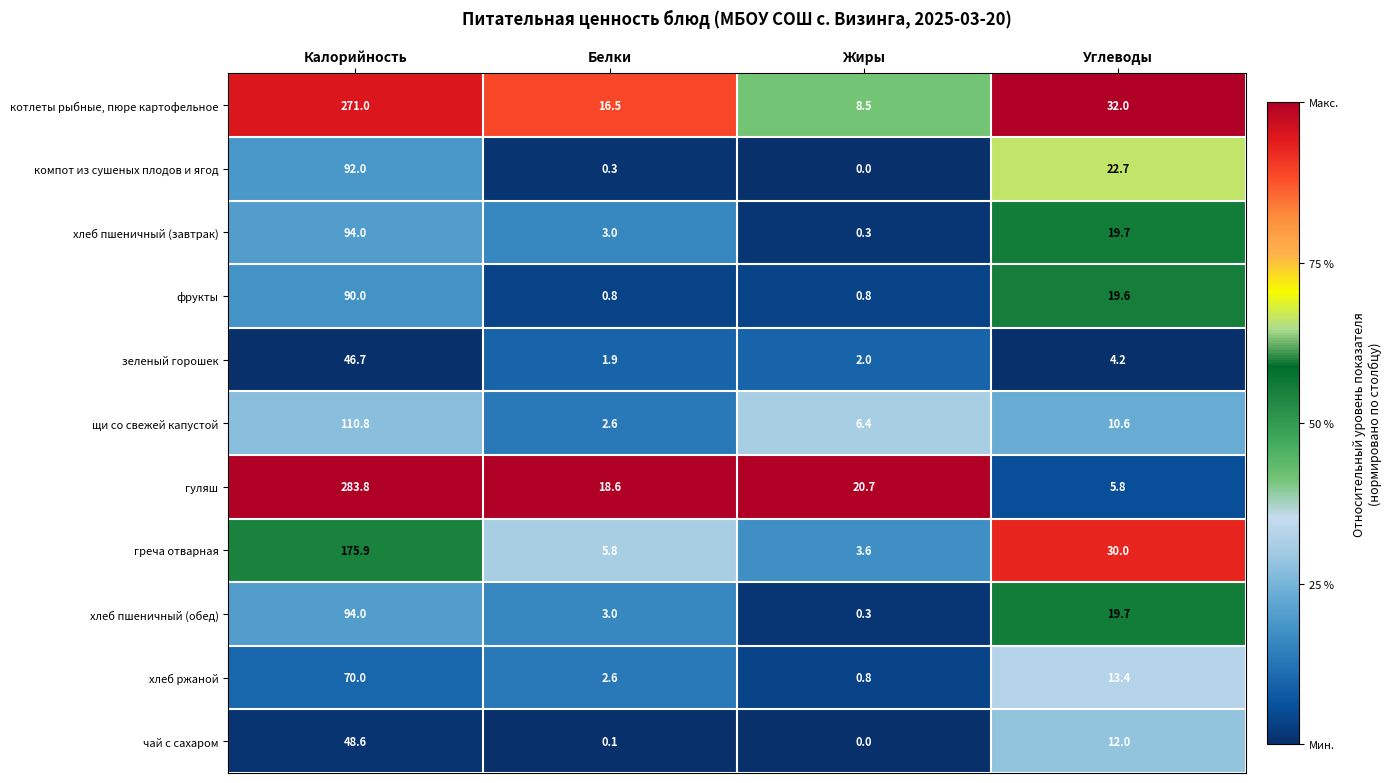

What is the approximate value of гуляш at Жиры?

20.7